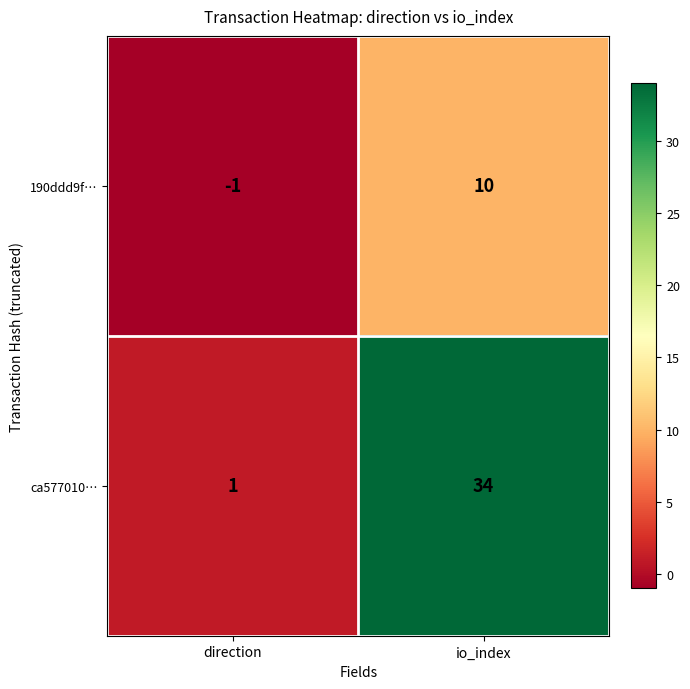

Between direction and io_index, which series saw the biggest shift?

ca577010…